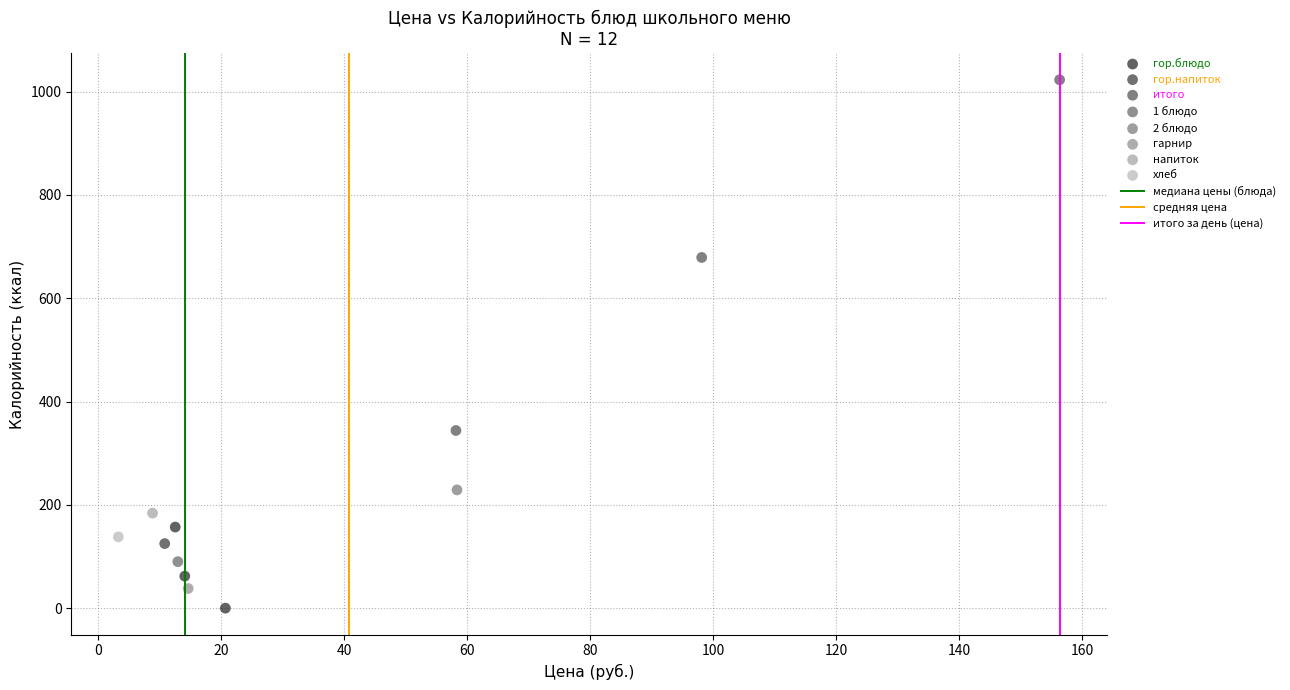

Which series contains the lowest Y value?

гор.блюдо